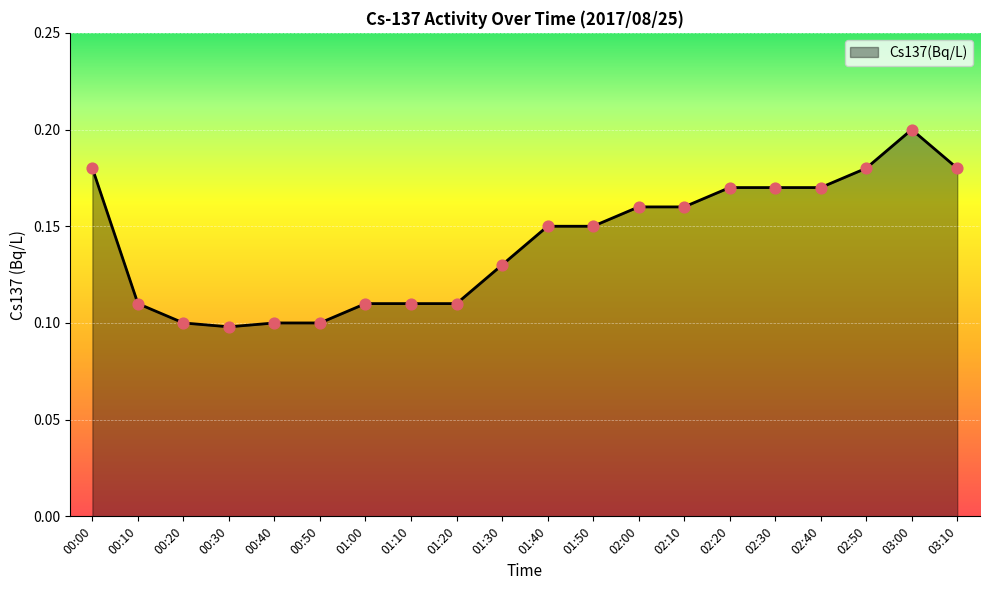

Between 03:00 and 03:10, which is larger?

03:00